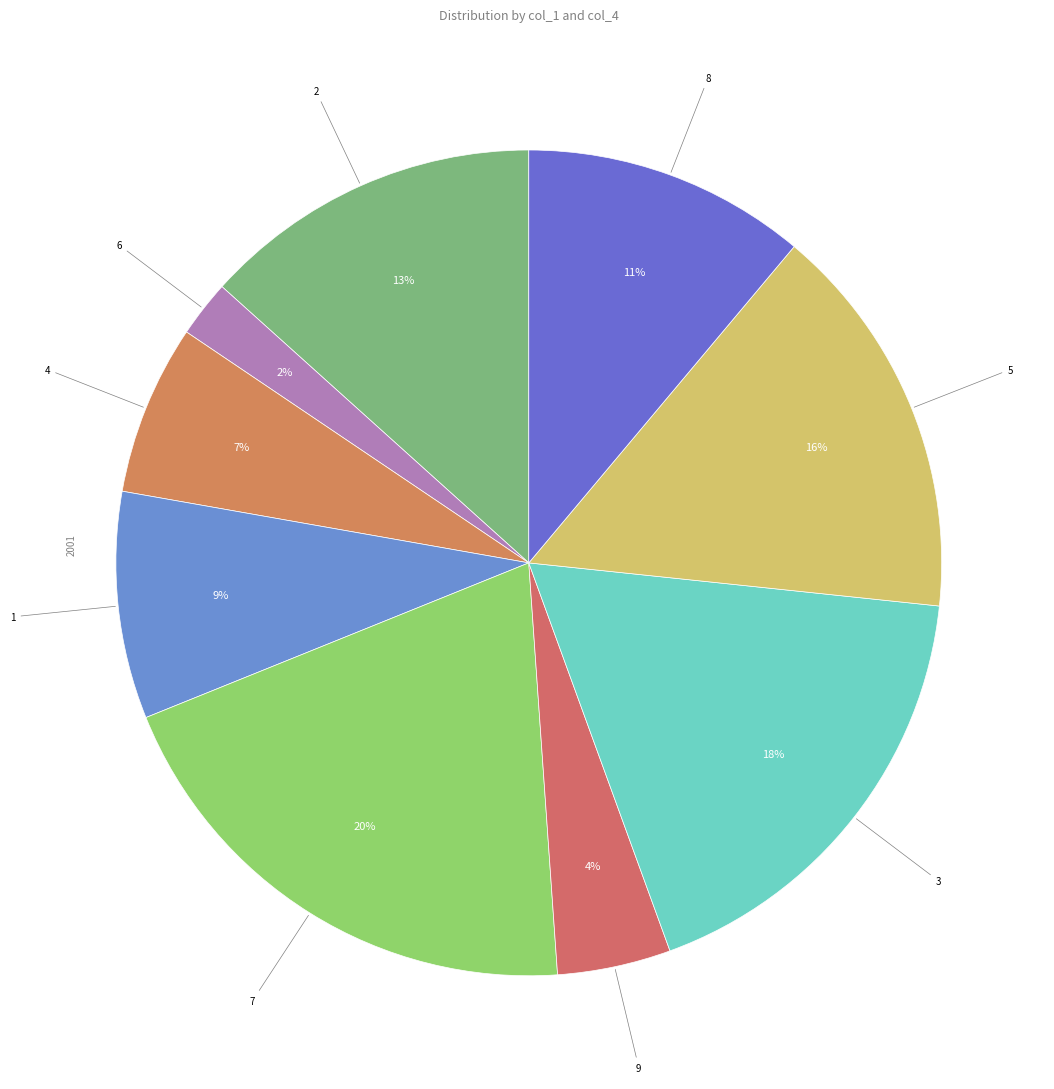

Is it true that 9 is 4% of the pie?

True